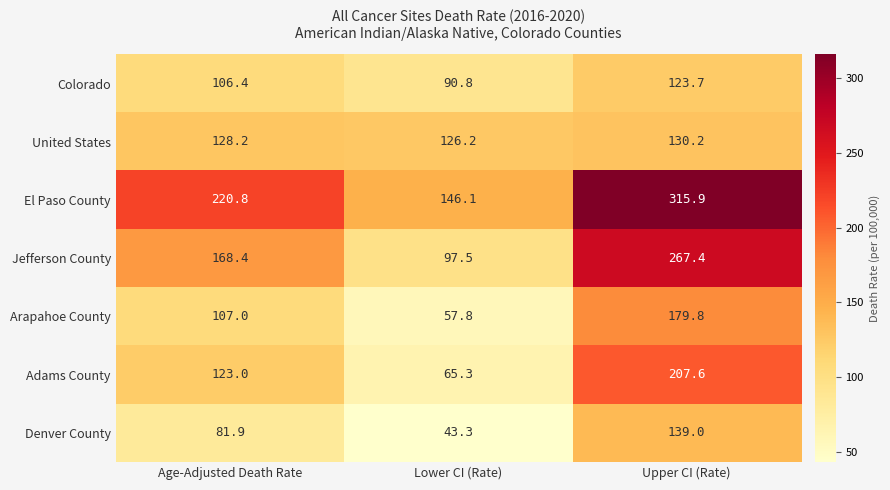

Rank the series by their maximum value, from highest to lowest.

El Paso County, Jefferson County, Adams County, Arapahoe County, Denver County, United States, Colorado